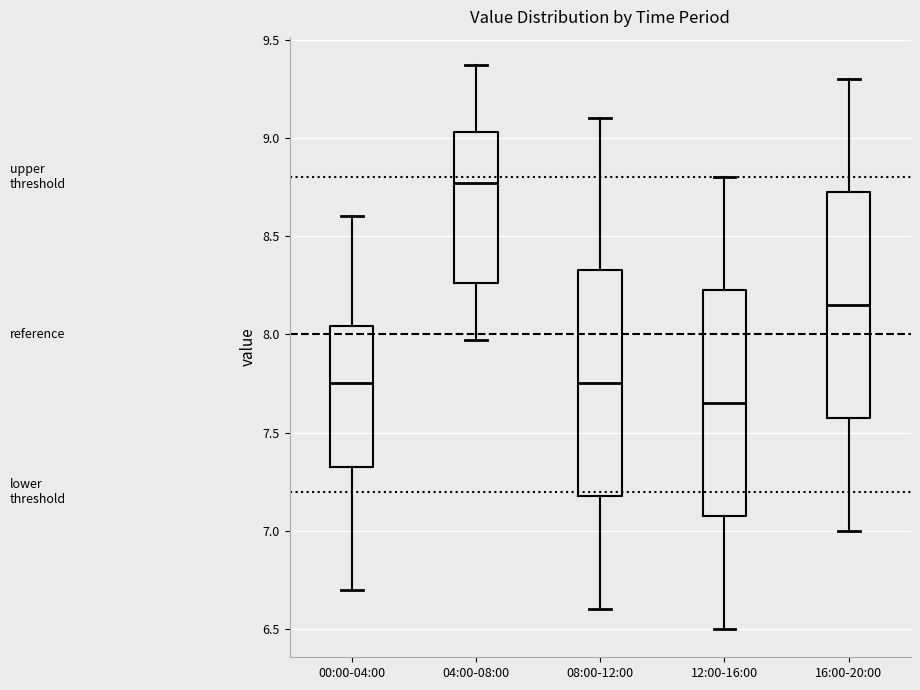

Where is the lower edge of the box for 12:00-16:00 on the y-axis? The values are not printed on the chart, so give them approximately, as read against the axis.

7.10